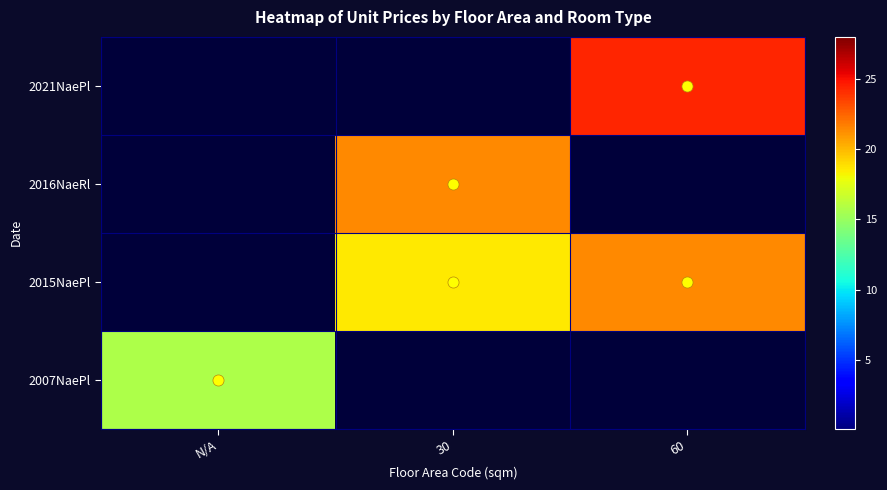

What is the difference between the highest and lowest values at 30?

21.4